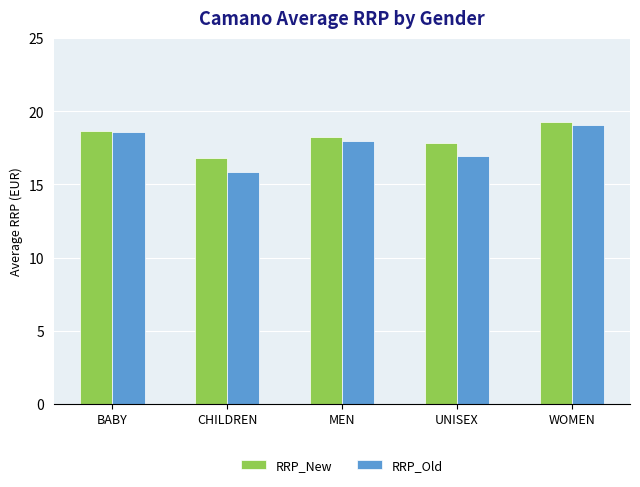

Which series has the widest spread of values?

RRP_Old